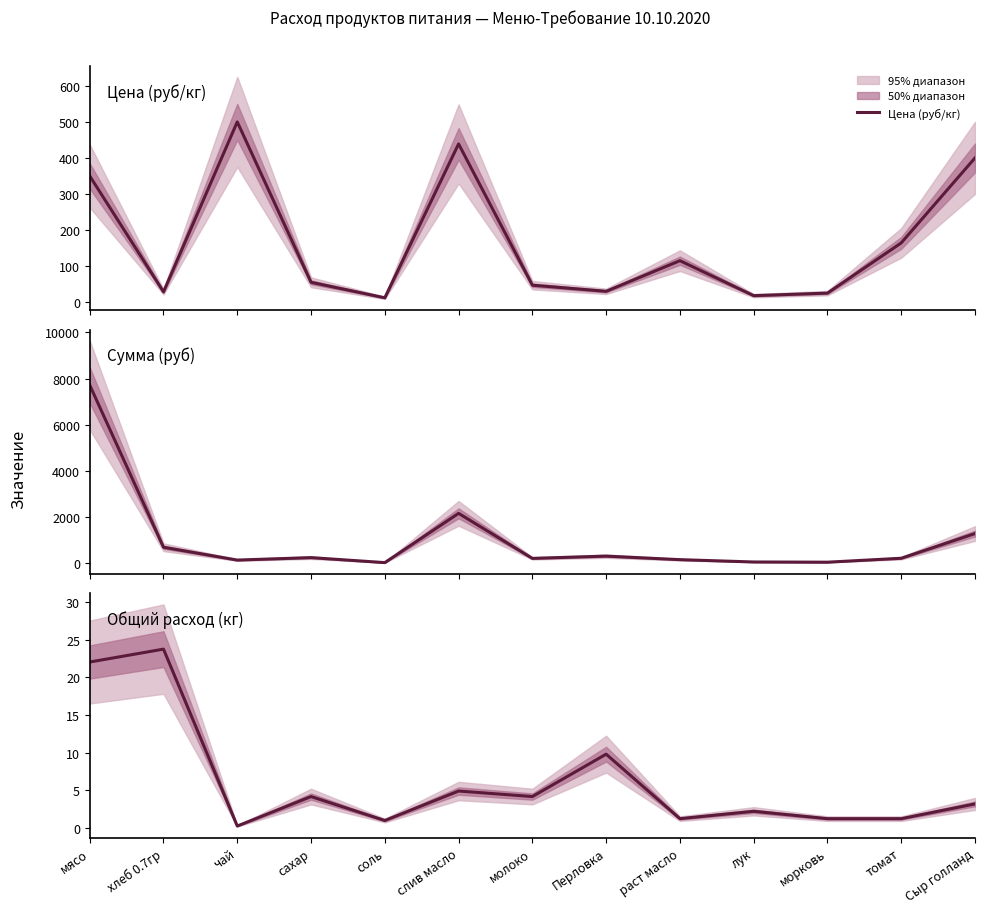

How many lines are shown in the chart?

3